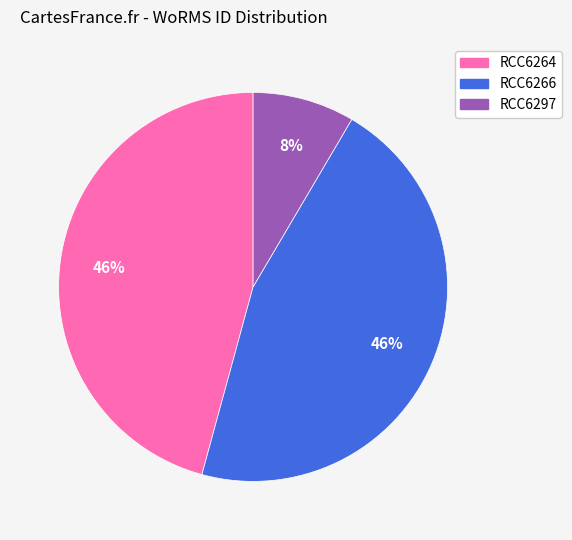

Which has a higher value, RCC6264 or RCC6297?

RCC6264